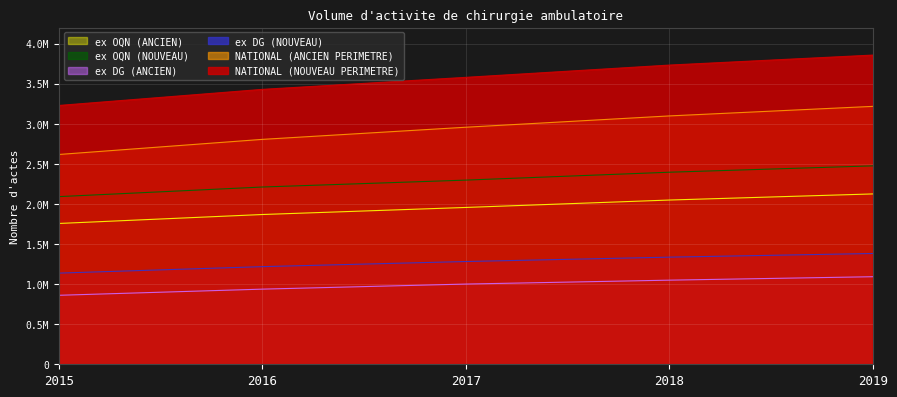

Reading right to left, list all the values displayed in this chart.

NATIONAL (NOUVEAU PERIMETRE): 2019=3856683	2018=3731810	2017=3578835	2016=3428883	2015=3228244
NATIONAL (ANCIEN PERIMETRE): 2019=3216906	2018=3097753	2017=2956689	2016=2805199	2015=2616754
ex DG (NOUVEAU): 2019=1381912	2018=1336279	2017=1281721	2016=1217859	2015=1137101
ex DG (ANCIEN): 2019=1092149	2018=1049188	2017=1000568	2016=937168	2015=860456
ex OQN (NOUVEAU): 2019=2474771	2018=2395531	2017=2297114	2016=2211024	2015=2091143
ex OQN (ANCIEN): 2019=2124757	2018=2048565	2017=1956121	2016=1868031	2015=1756298